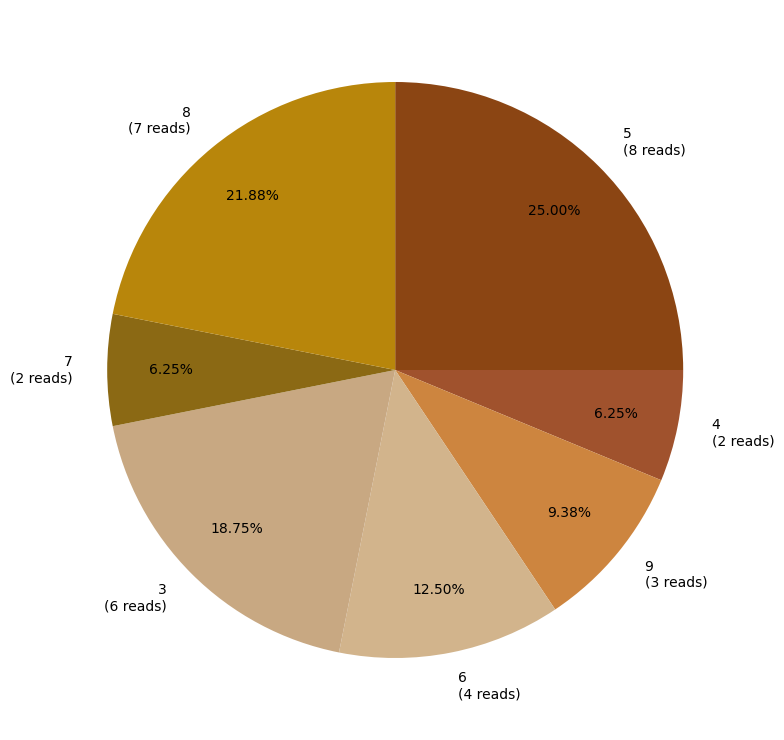

What is the ratio of the value at 3 to the value at 8?

0.9